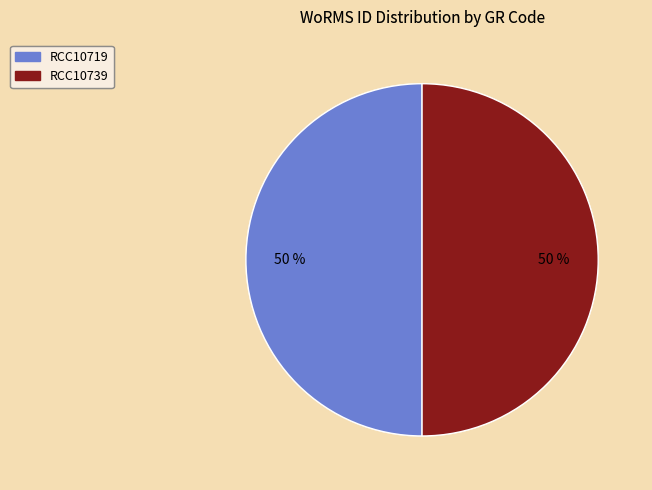

To the nearest percent, what is the combined percentage of RCC10719 and RCC10739?

100%